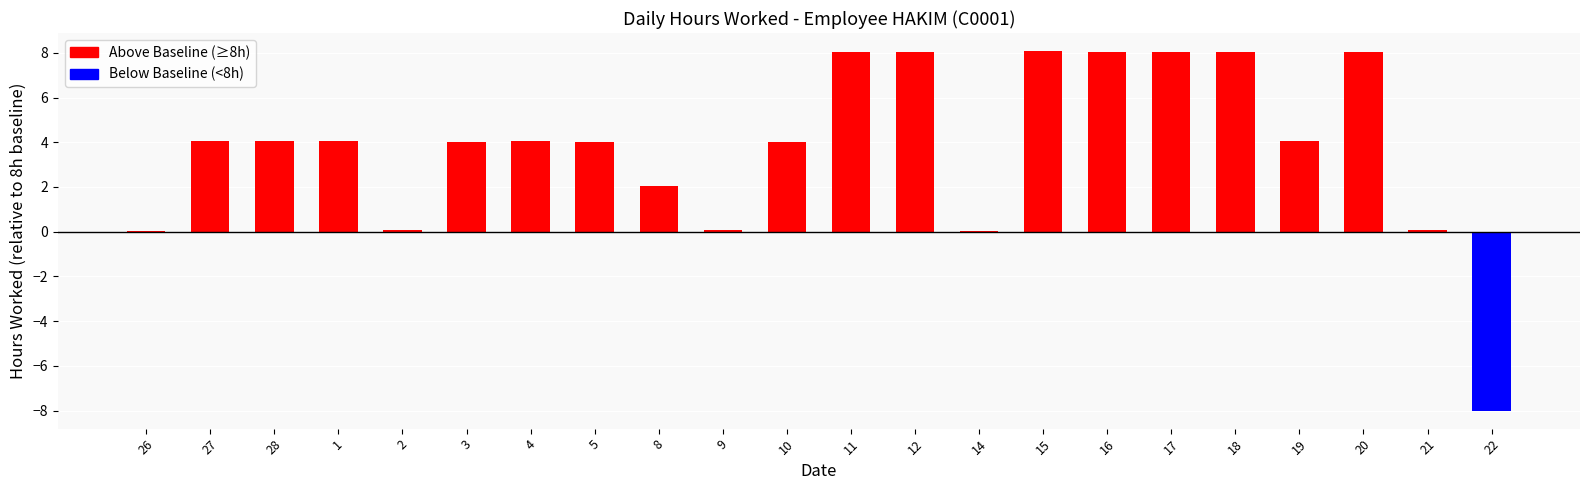

What is the change in value from 21 to 22?

-8.1